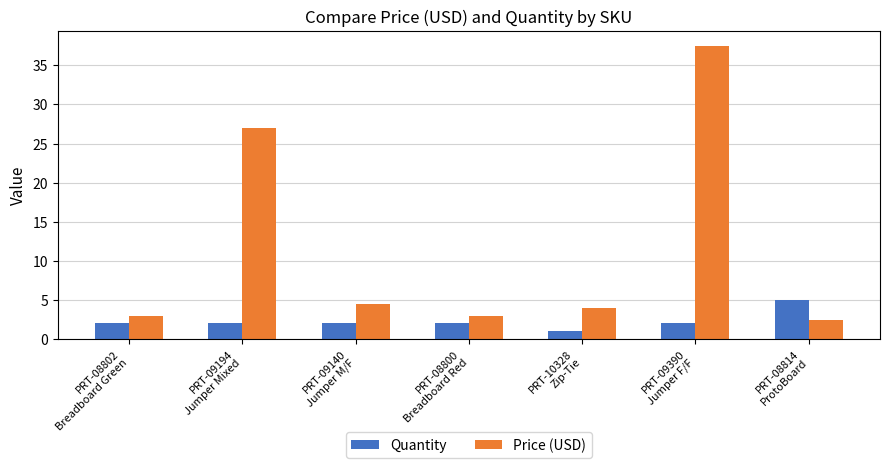

What is the maximum value for Price (USD)?

37.5